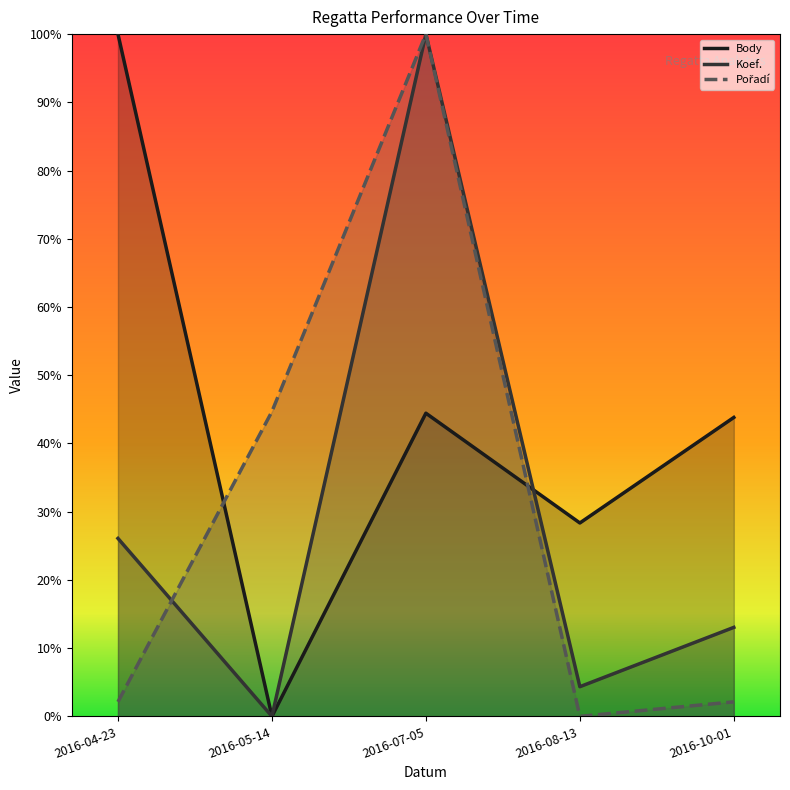

How many values in the Koef. series exceed 13?

3